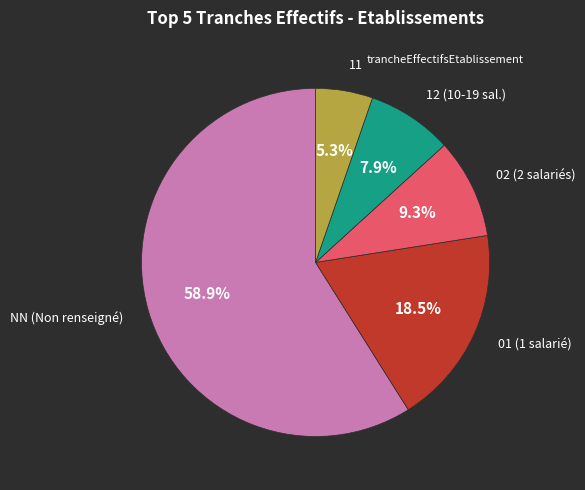

How many segments does this pie chart have?

5